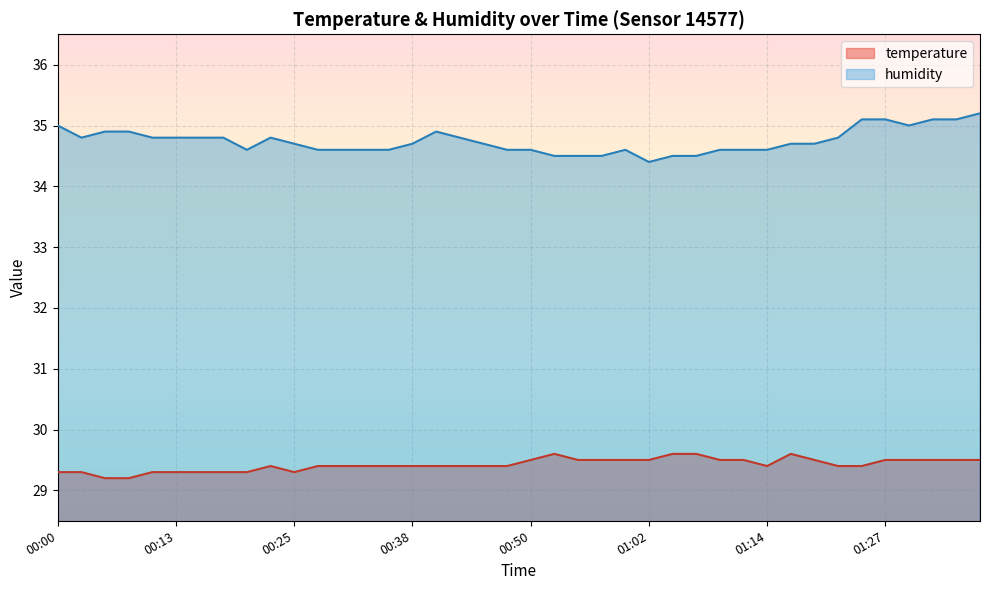

Which series has the widest spread of values?

humidity